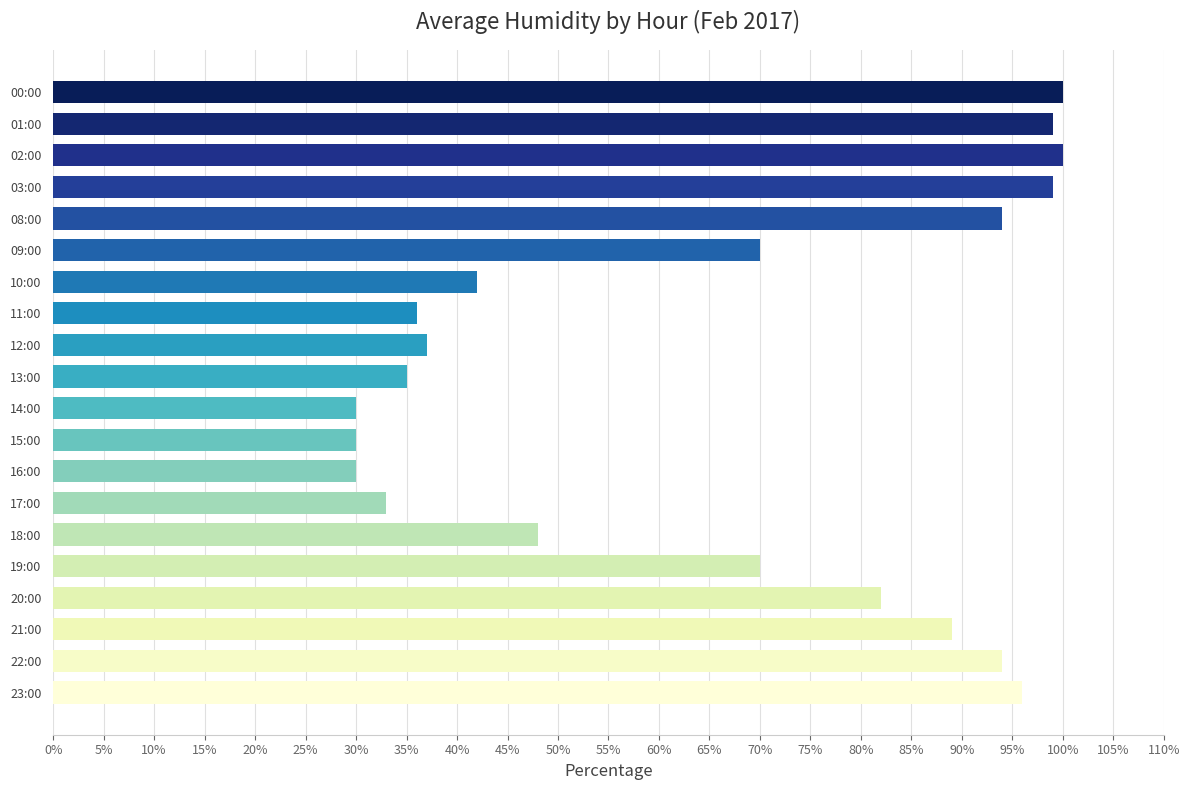

Which has a higher value, 16:00 or 19:00?

19:00